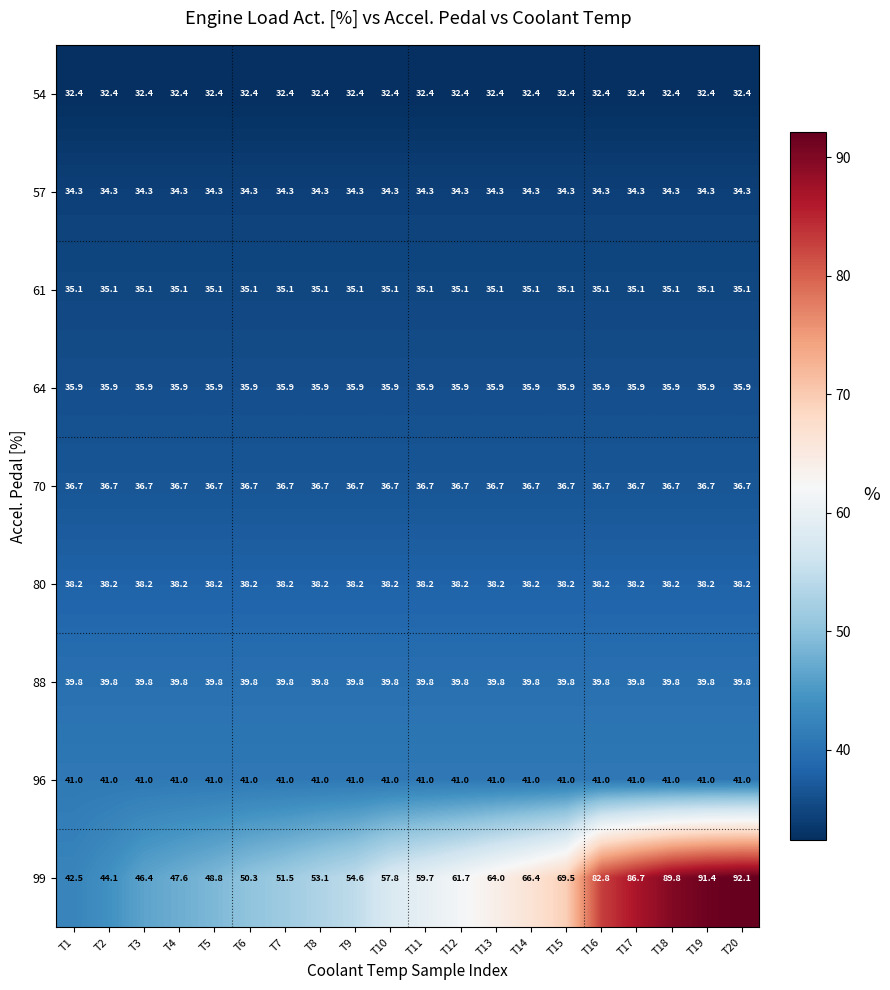

At which category is the sum across all series the highest?

T20